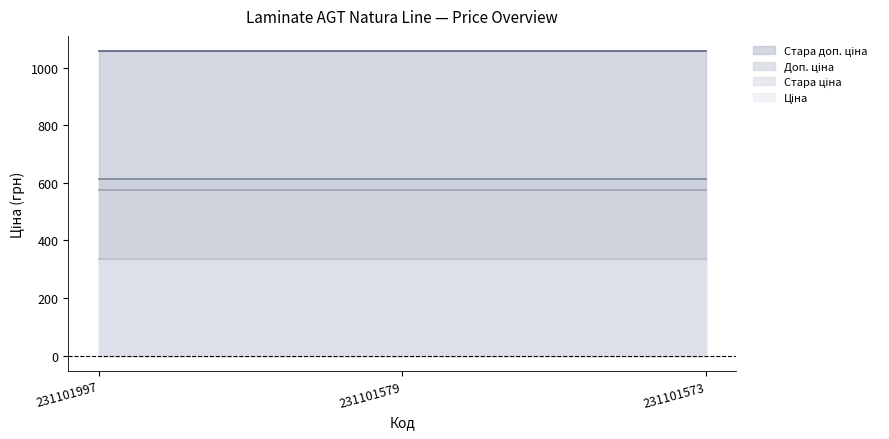

What is the sum of all Ціна values?

1003.2